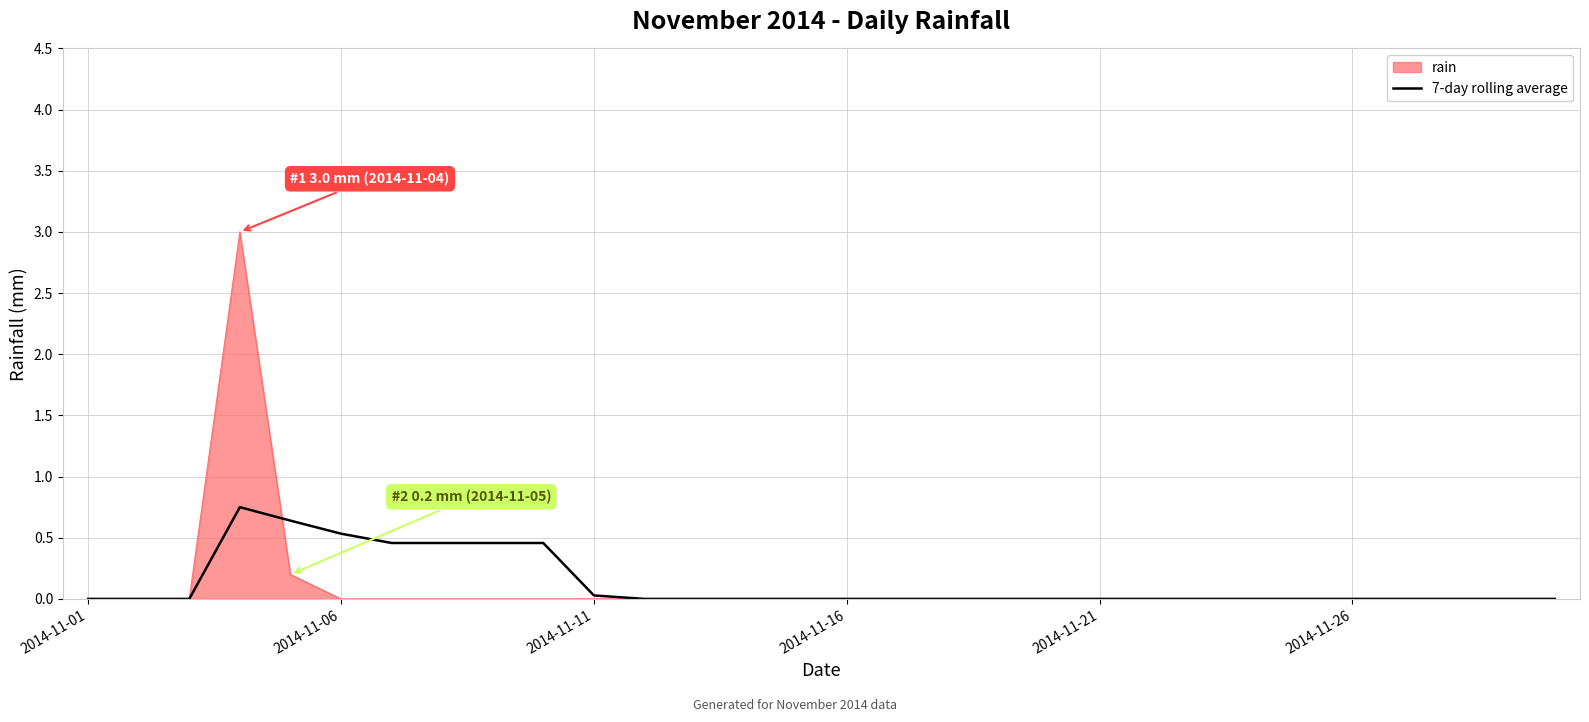

What is the highest value of the rain series?

3.0